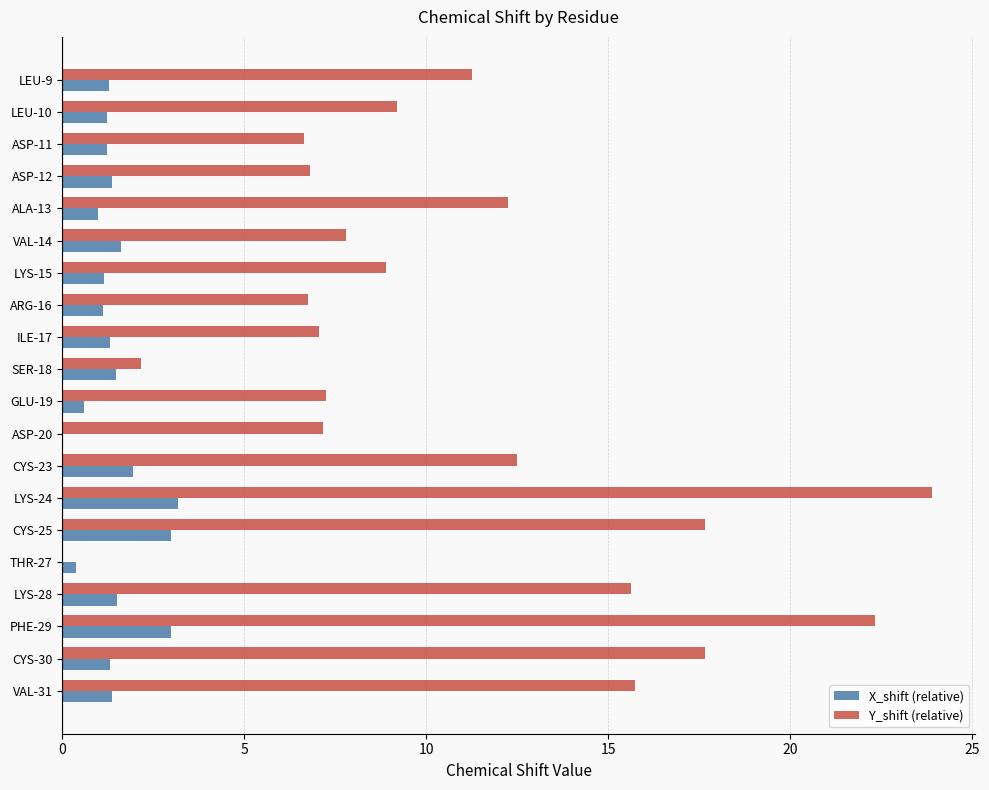

Which series has the largest total across all categories?

Y_shift (relative)